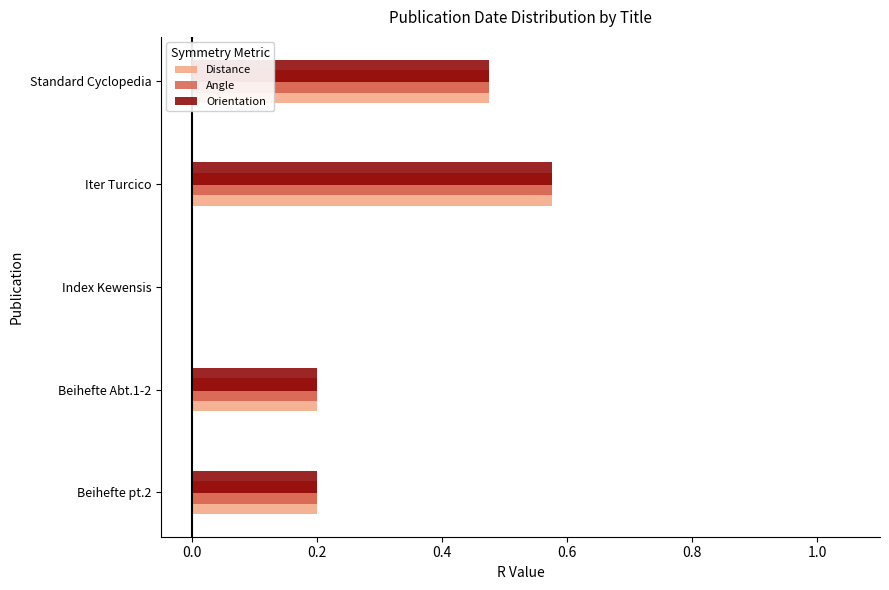

Is the value of Orientation at Index Kewensis greater than the value of Distance at Beihefte pt.2?

No